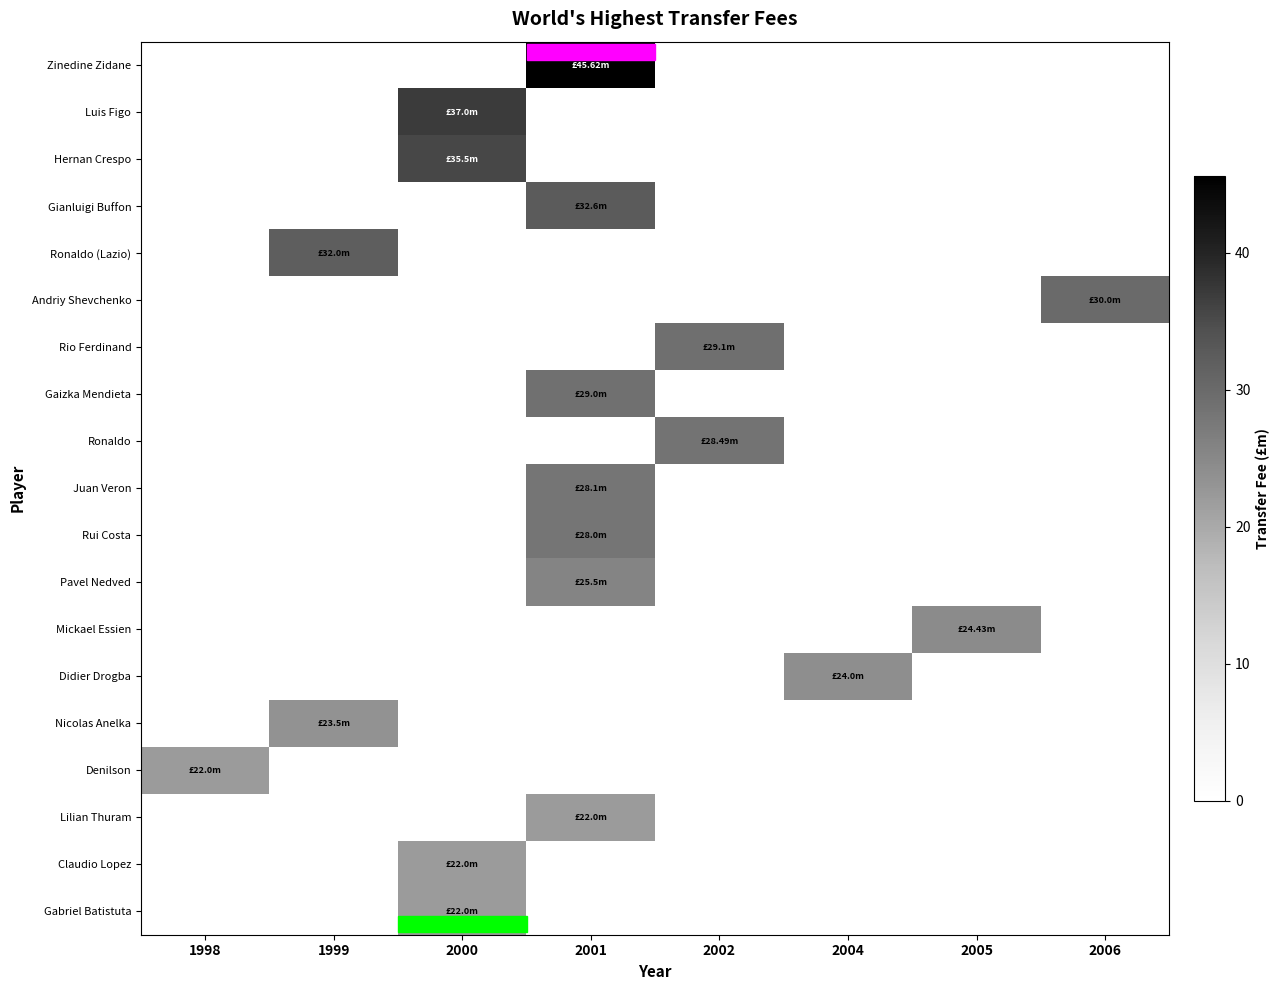

List the series in order of their peak value, highest first.

Zinedine Zidane, Luis Figo, Hernan Crespo, Gianluigi Buffon, Ronaldo (Lazio), Andriy Shevchenko, Rio Ferdinand, Gaizka Mendieta, Ronaldo, Juan Veron, Rui Costa, Pavel Nedved, Mickael Essien, Didier Drogba, Nicolas Anelka, Denilson, Lilian Thuram, Claudio Lopez, Gabriel Batistuta